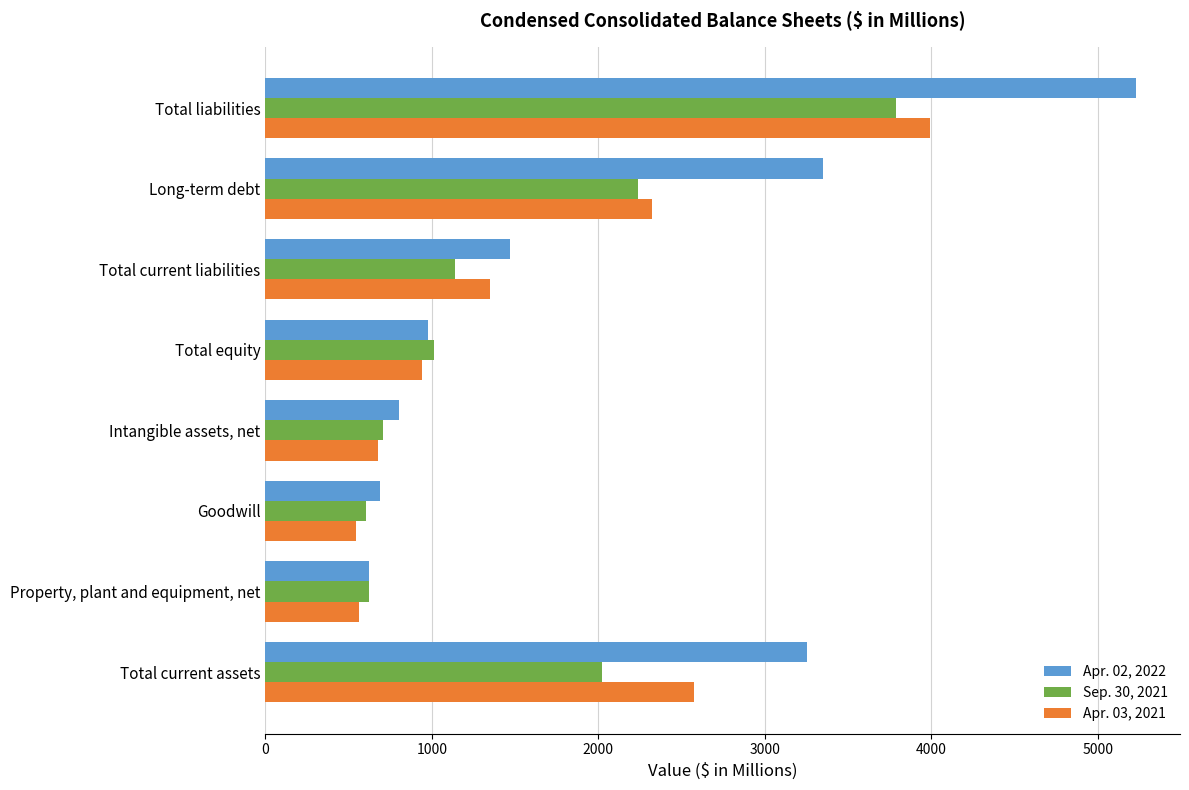

At Intangible assets, net, list the series in order from smallest to largest.

Apr. 03, 2021, Sep. 30, 2021, Apr. 02, 2022